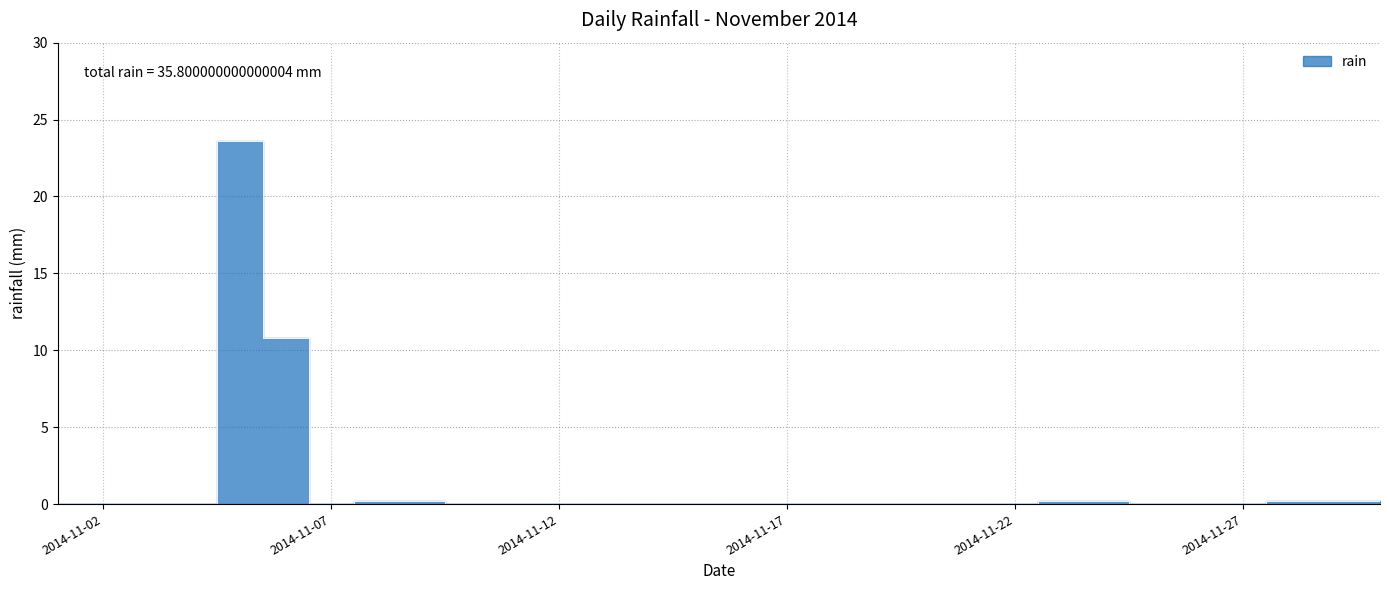

What is the value of the 28th point from the left?

0.2